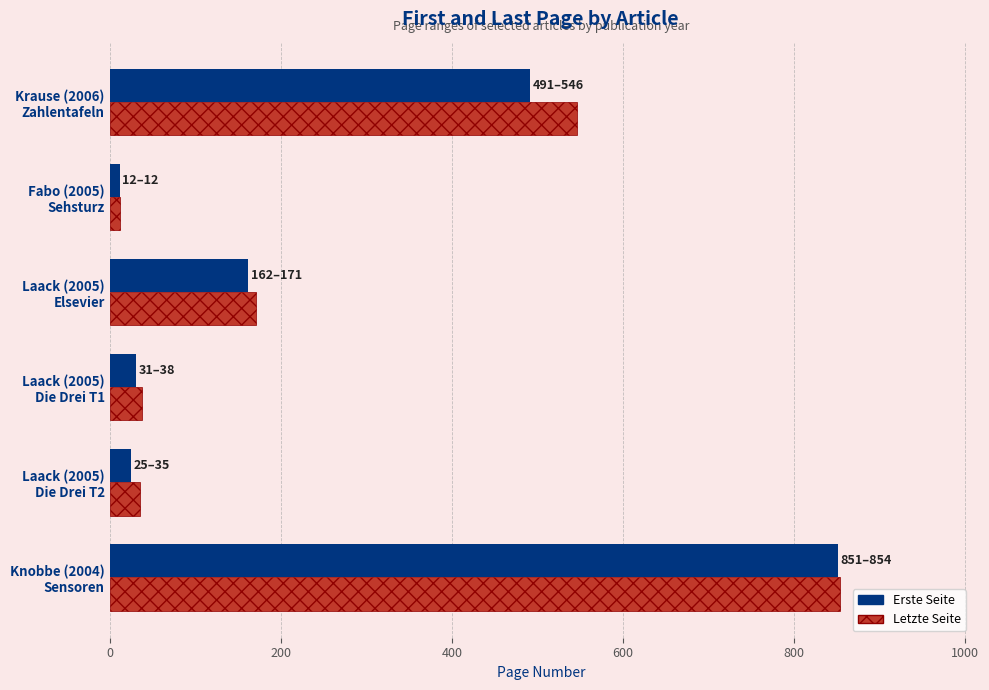

What is the average value of the Erste Seite series?

262